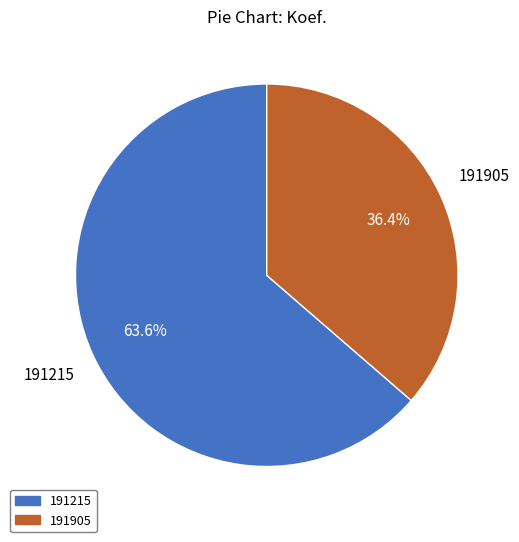

Which category accounts for the majority?

191215